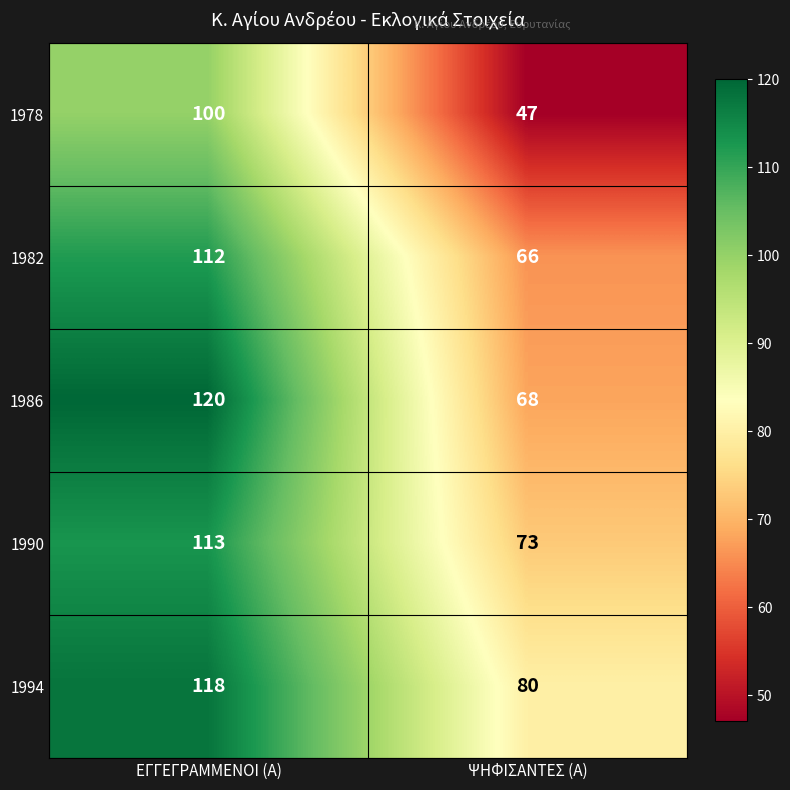

Rank the categories by 1978 value from highest to lowest.

ΕΓΓΕΓΡΑΜΜΕΝΟΙ (Α), ΨΗΦΙΣΑΝΤΕΣ (Α)